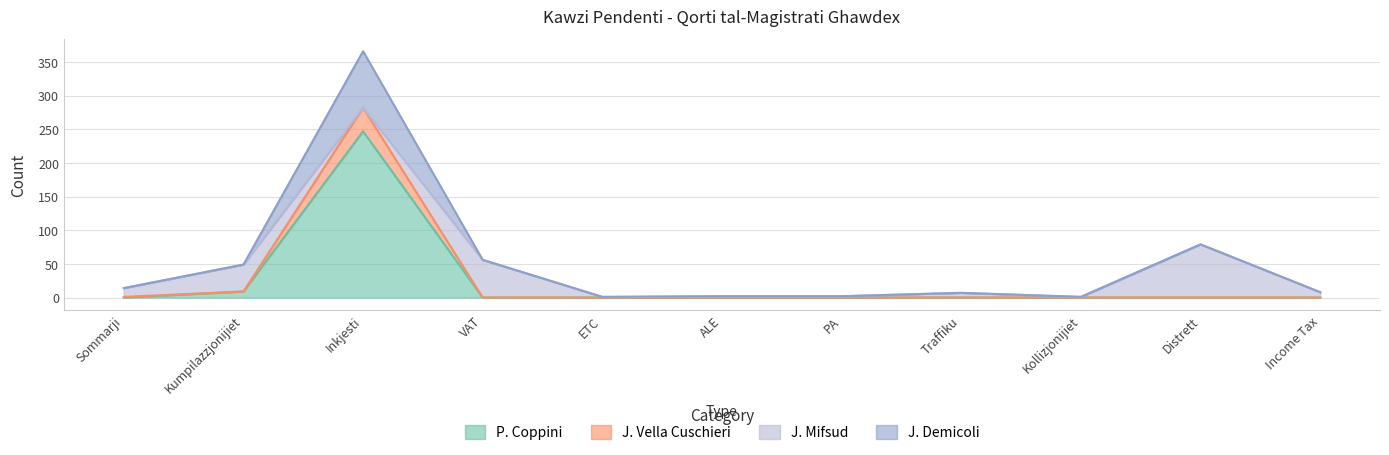

What are all the series names shown in the legend?

P. Coppini, J. Vella Cuschieri, J. Mifsud, J. Demicoli